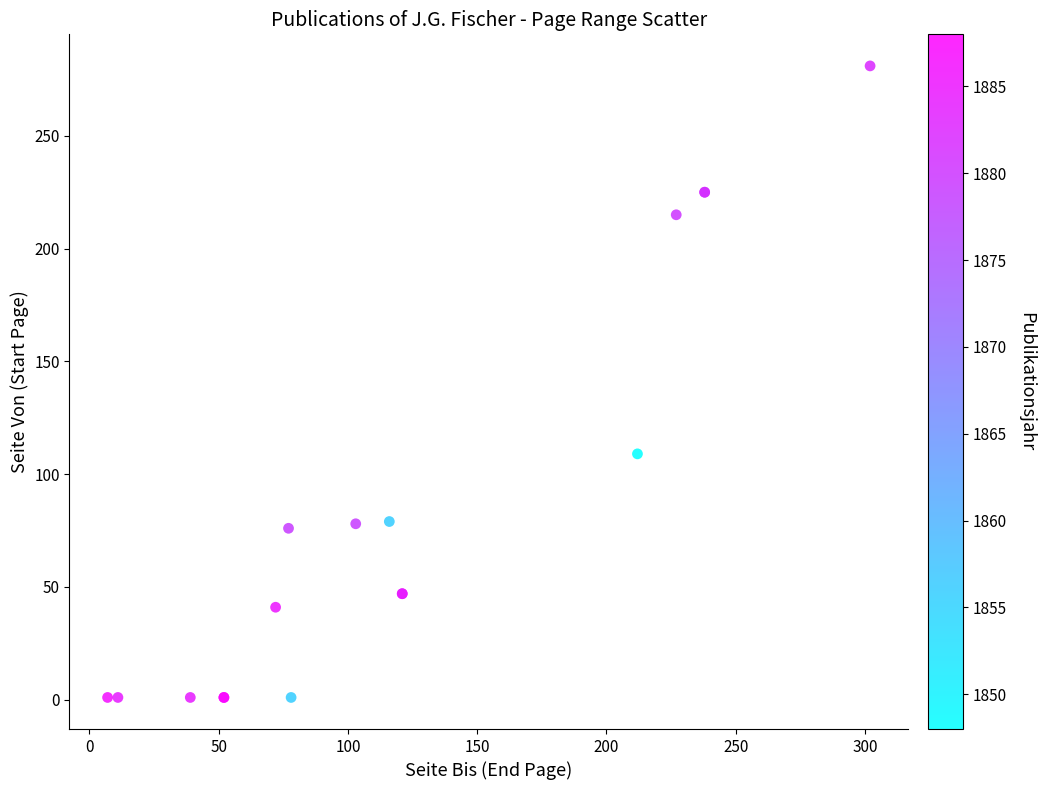

What Y value in the scatter plot is closest to 141?

109